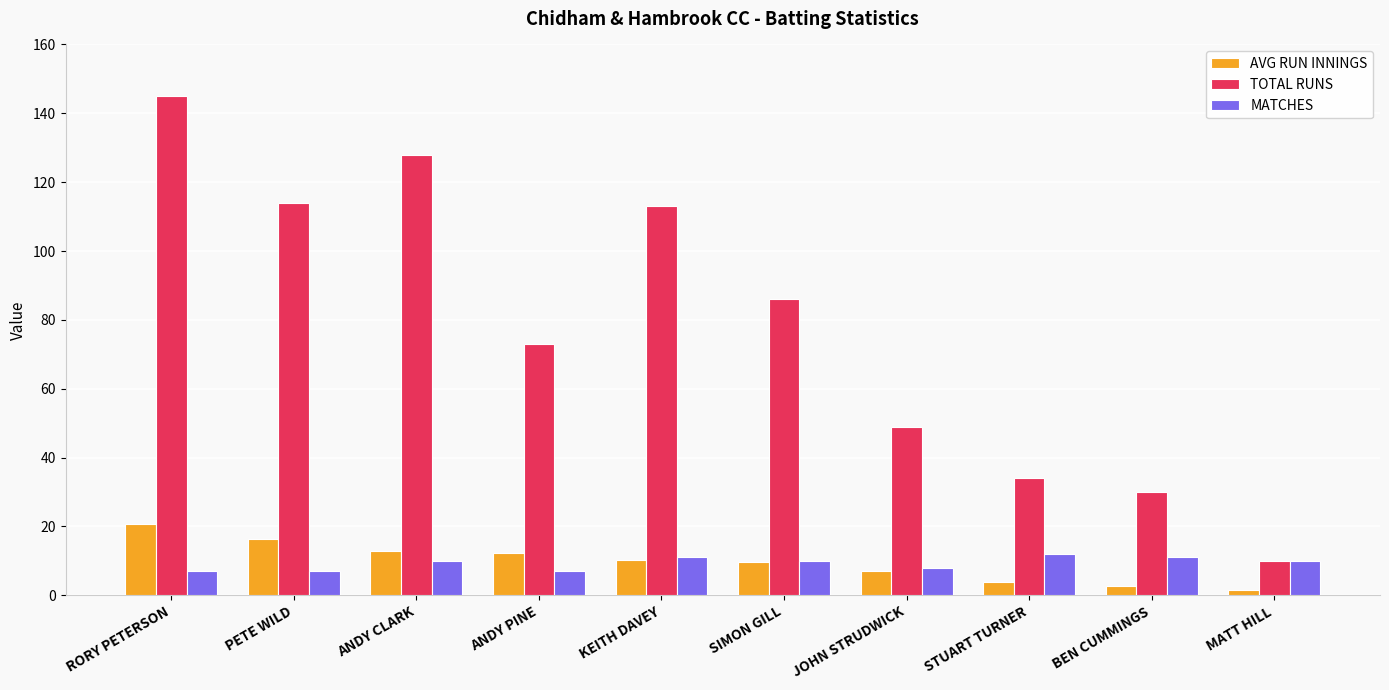

Is it true that MATCHES equals 13.4 at JOHN STRUDWICK?

False